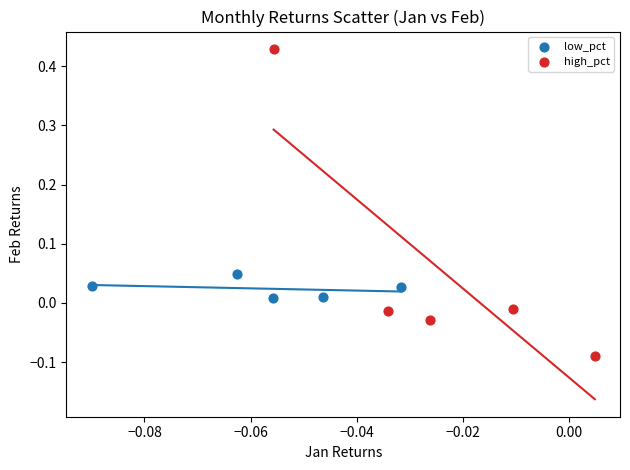

What are all the series names shown in the legend?

low_pct, high_pct